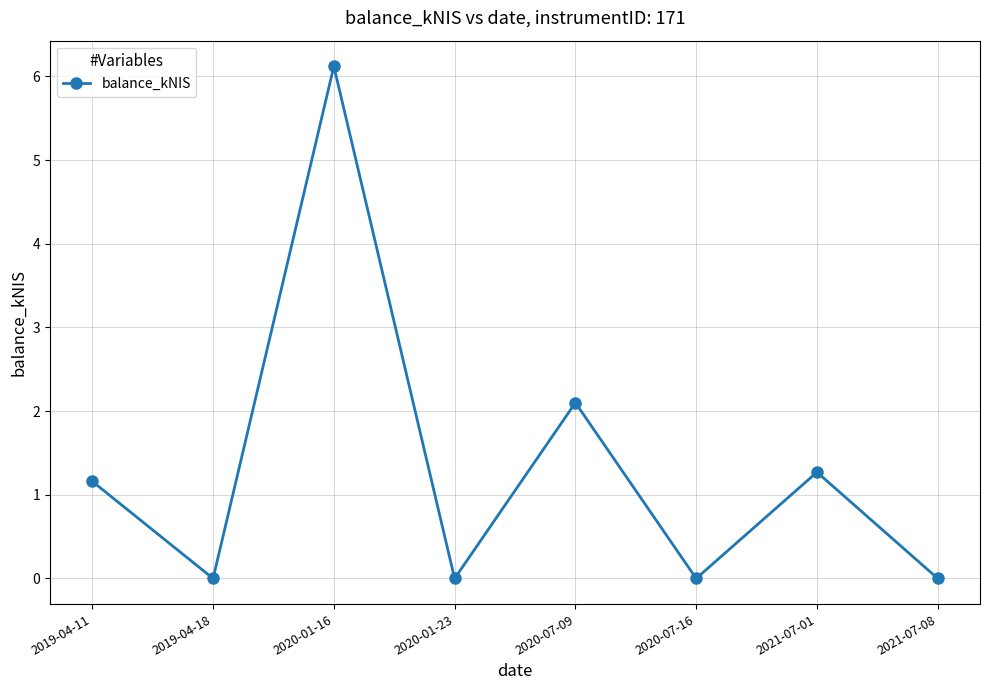

Reading left to right, what are all the values shown in this chart?

2019-04-11=1.2	2019-04-18=0.0	2020-01-16=6.1	2020-01-23=0.0	2020-07-09=2.1	2020-07-16=0.0	2021-07-01=1.3	2021-07-08=0.0